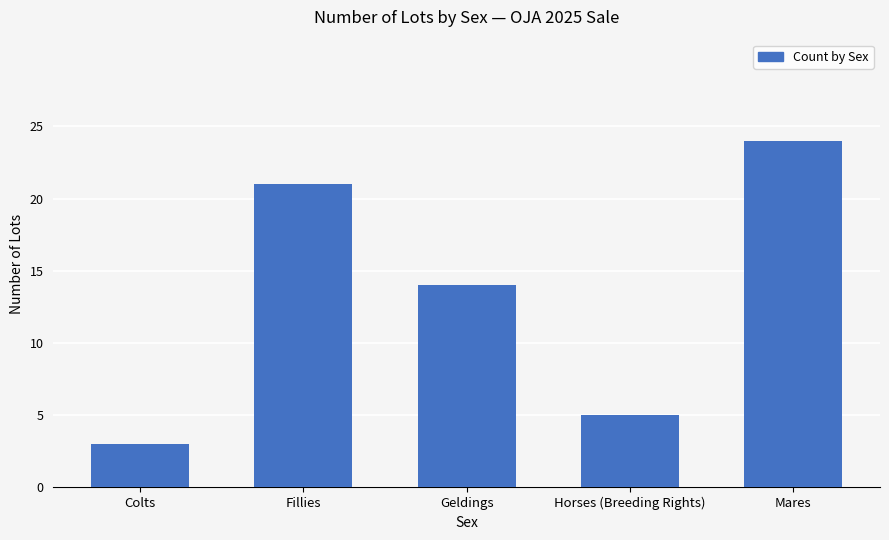

What is the change in value from Colts to Horses (Breeding Rights)?

+2